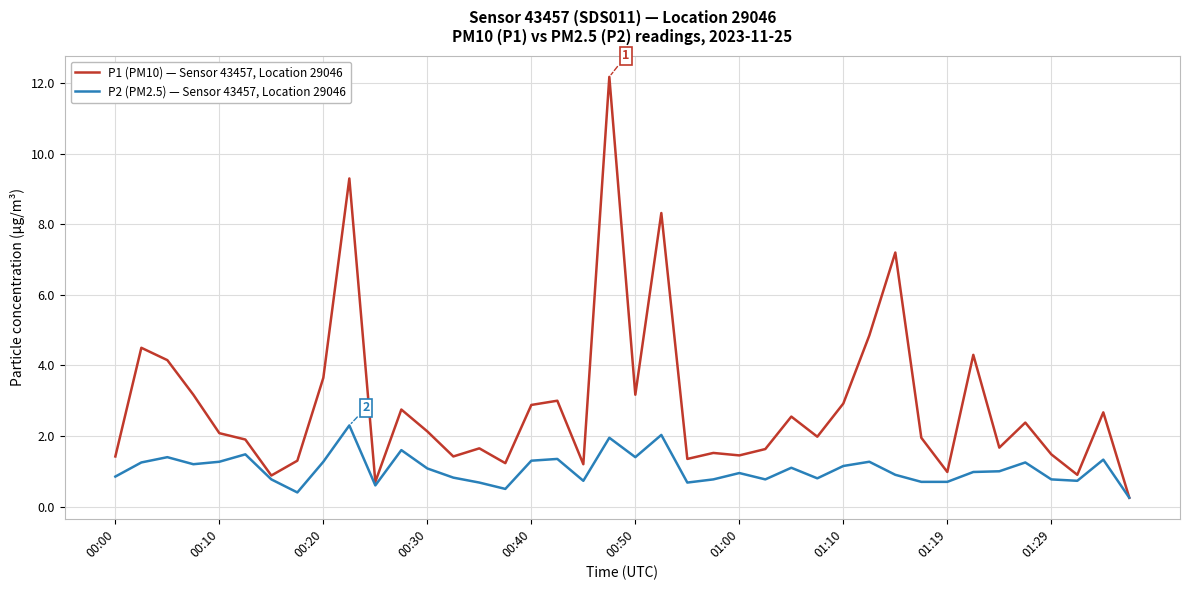

What is the greatest value displayed?

12.2